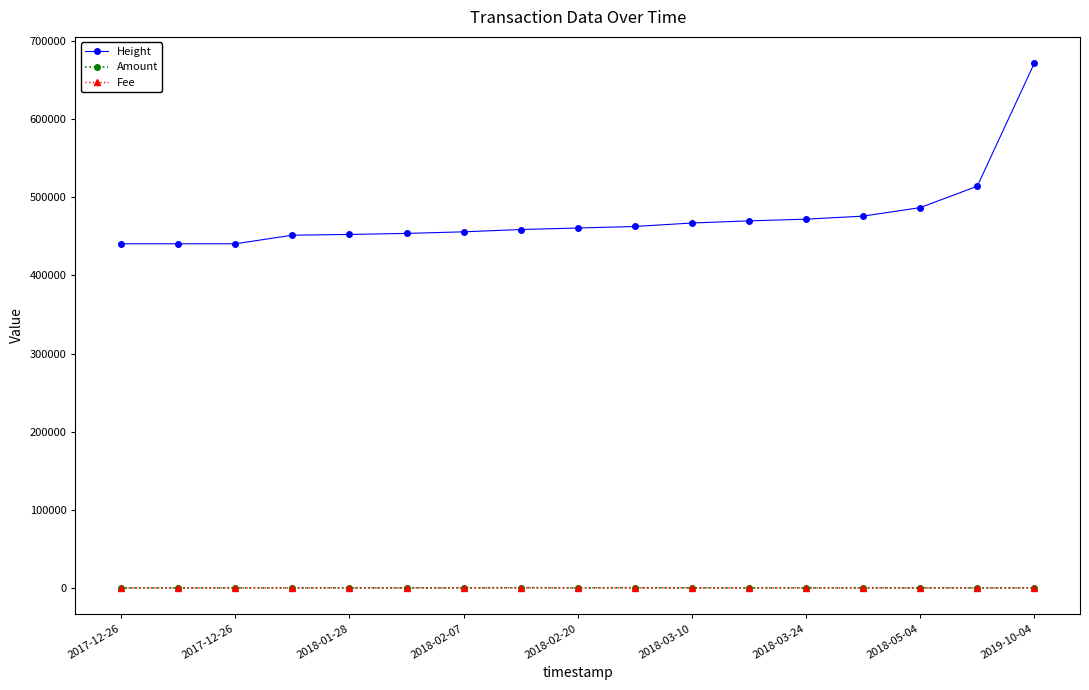

Which series has the widest spread of values?

Height